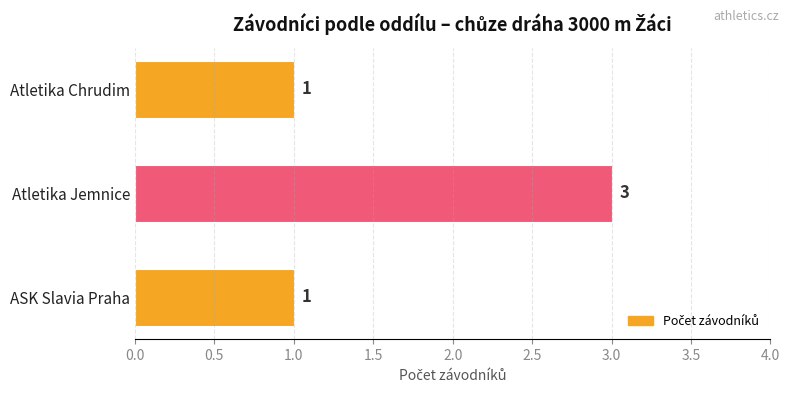

Reading top to bottom, extract all data points from this chart.

Atletika Chrudim=1	Atletika Jemnice=3	ASK Slavia Praha=1